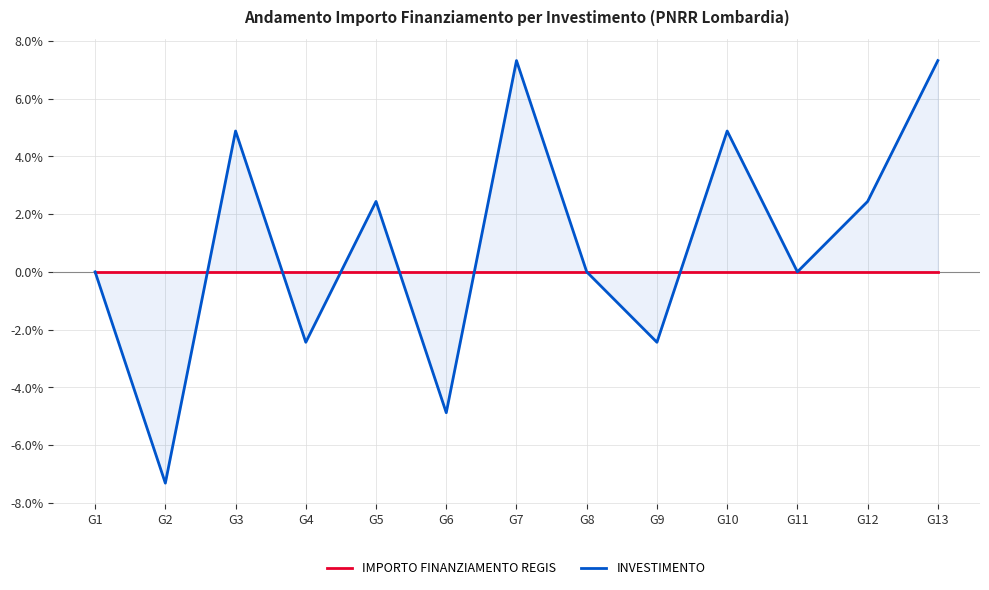

At how many categories does at least one series exceed 0?

6